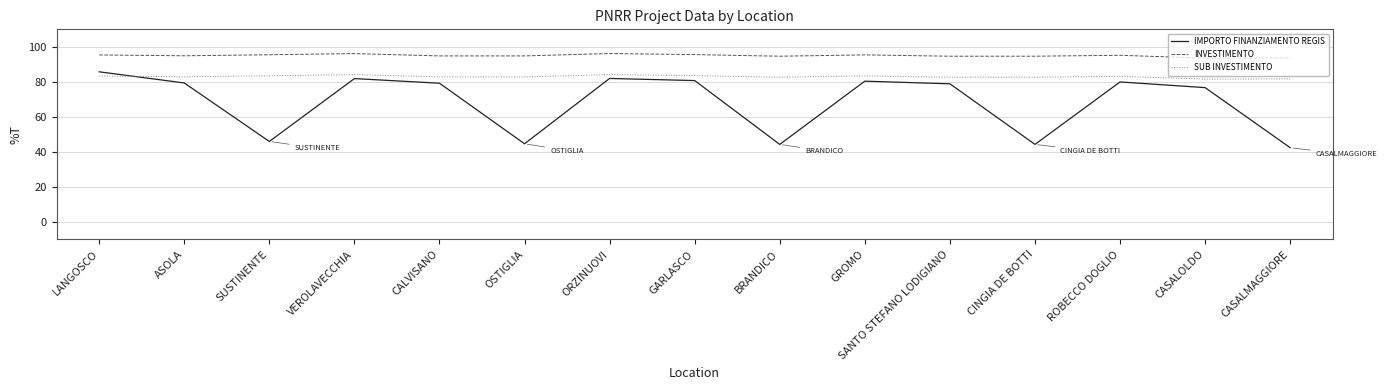

True or false: IMPORTO FINANZIAMENTO REGIS and INVESTIMENTO cross at least once.

False